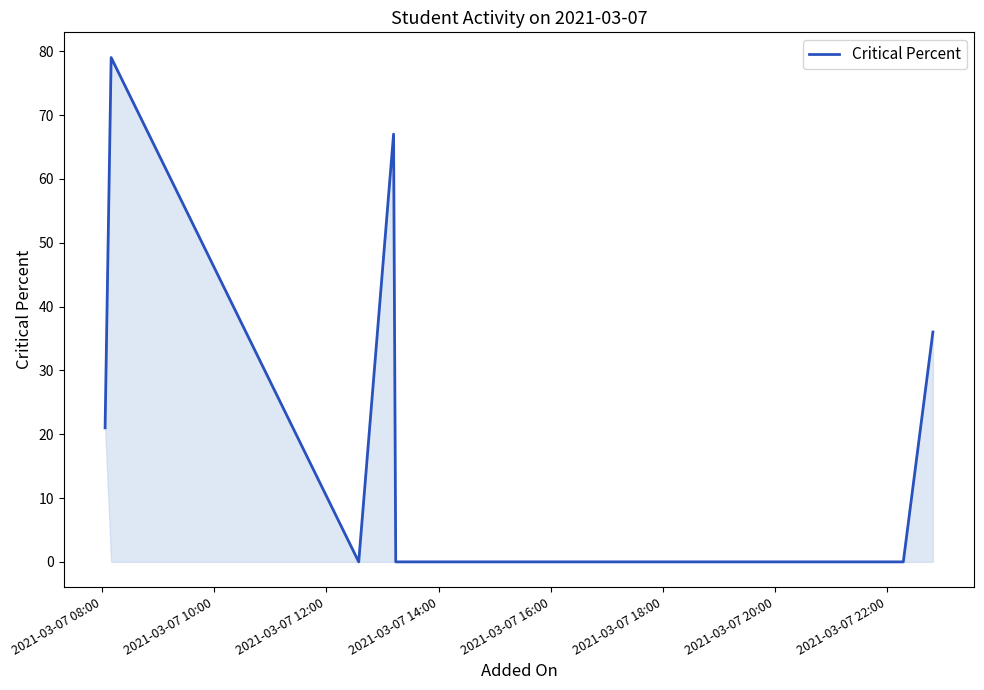

What is the maximum value shown in the chart?

79